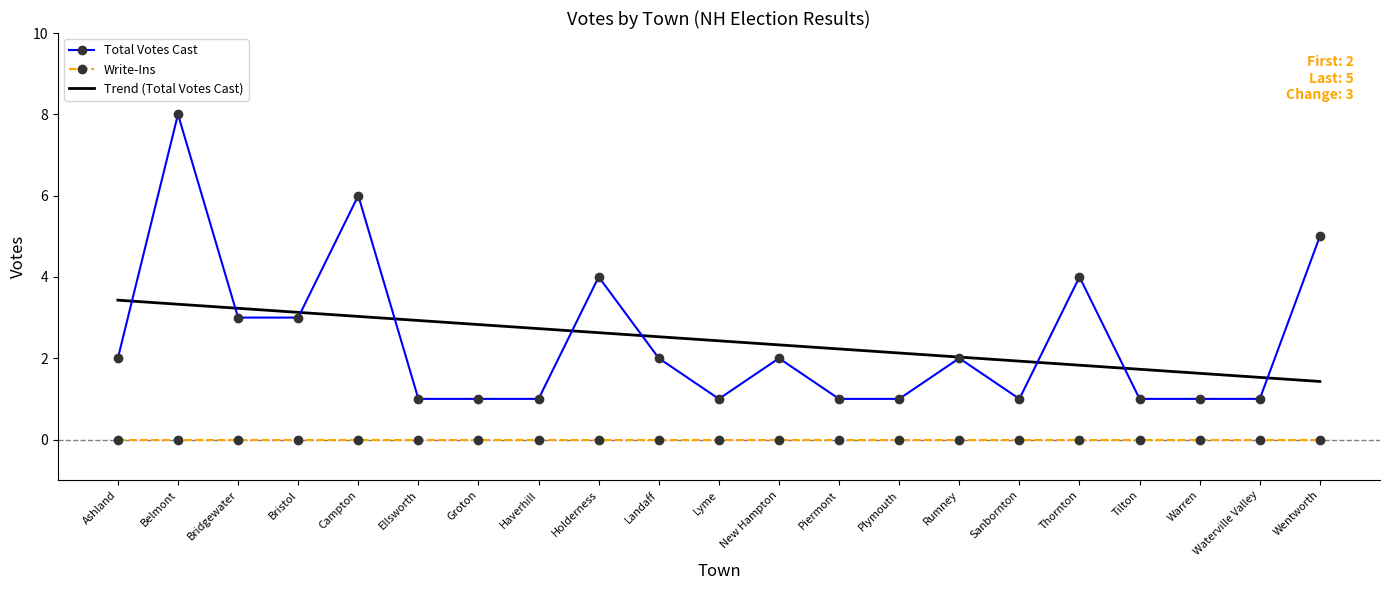

True or false: Trend (Total Votes Cast) and Write-Ins intersect in this chart.

False